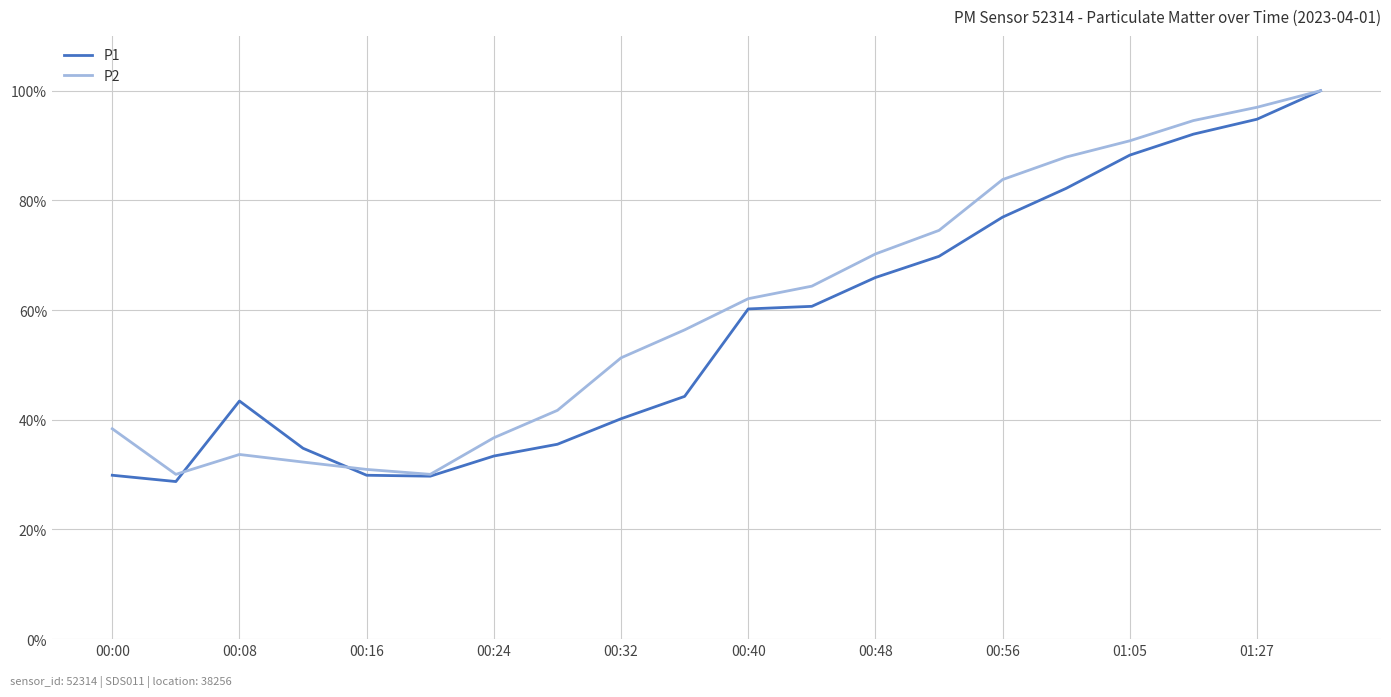

What is the maximum value shown in the chart?

100.0